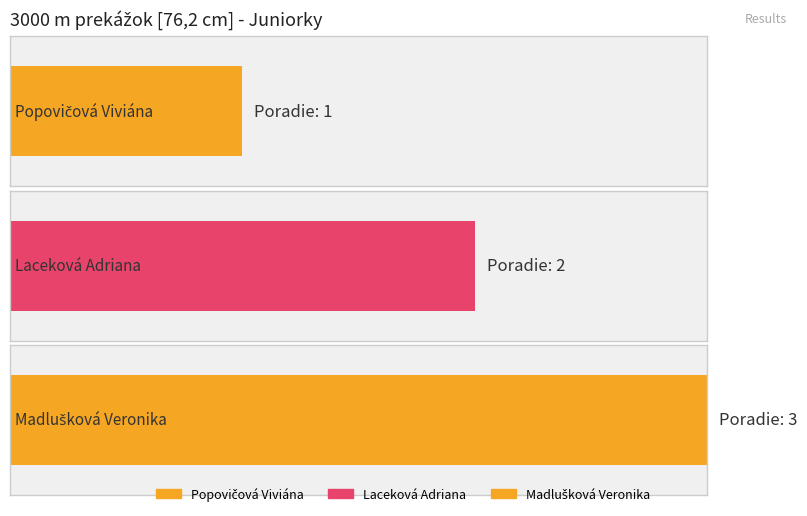

What is the average value?

2